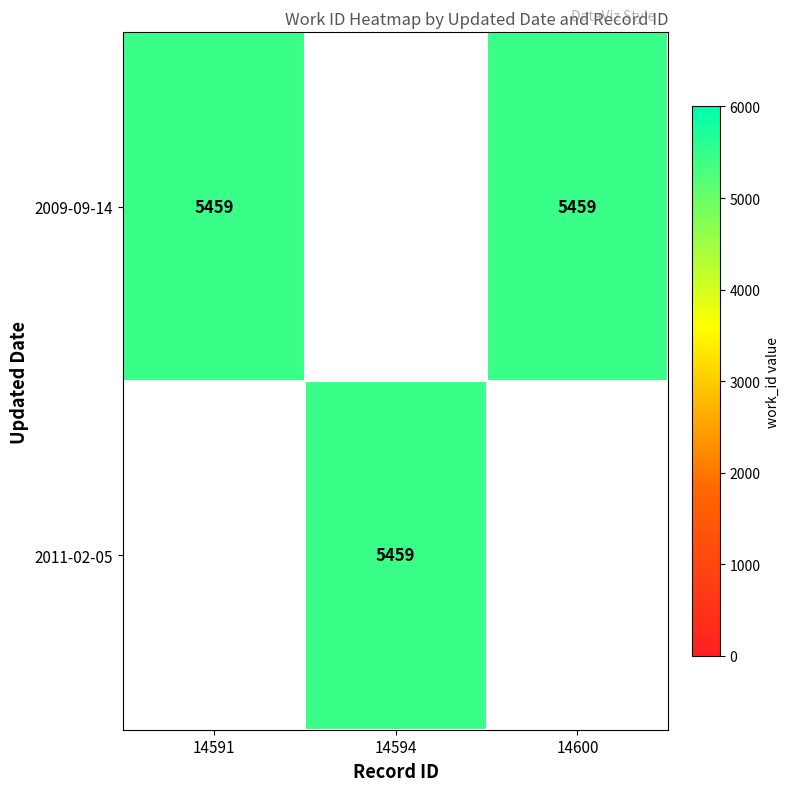

The value of 2011-02-05 at 14594 is 5459. True or false?

True